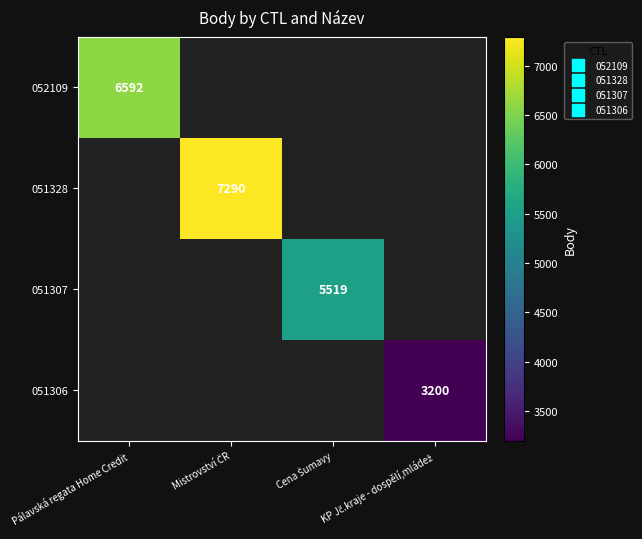

Is the value of 051328 at KP Jč.kraje - dospělí,mládež greater than the value of 051307 at Mistrovství ČR?

No